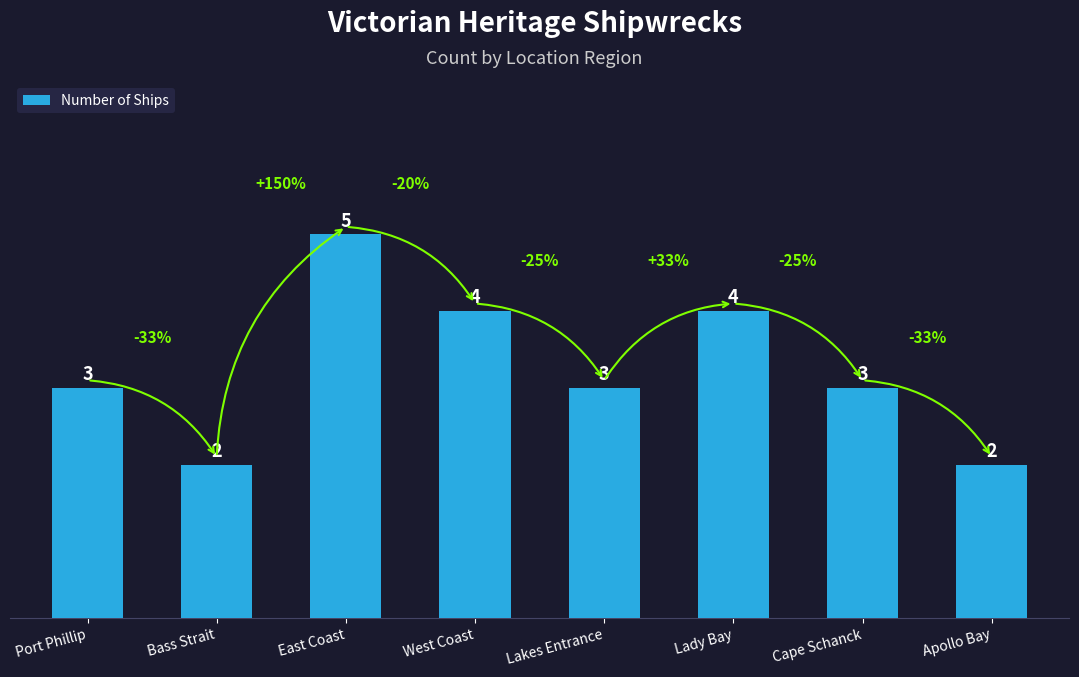

What is the label of the 3rd bar from the right?

Lady Bay